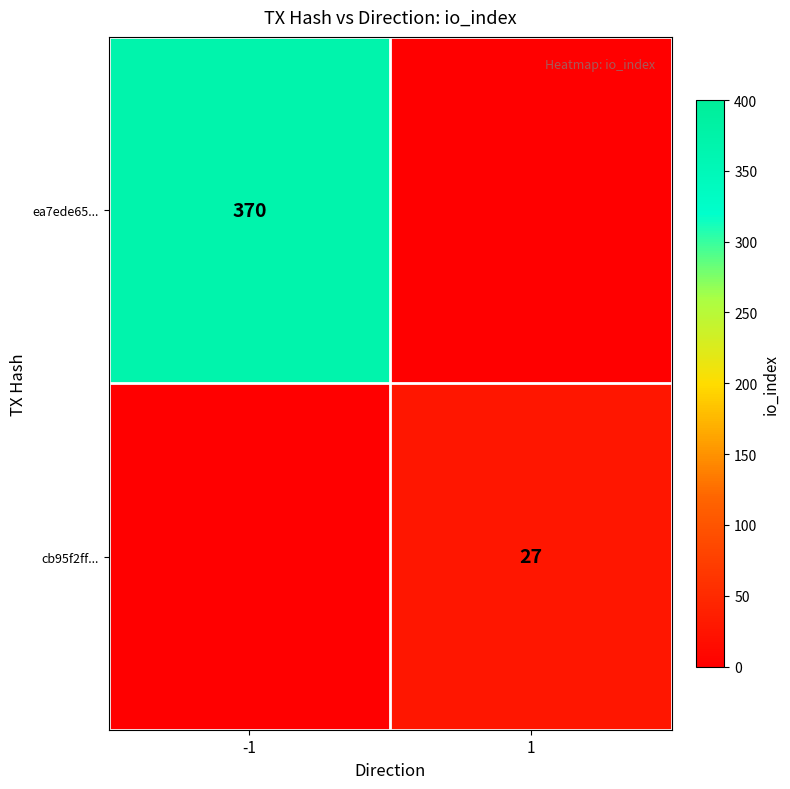

Is it true that ea7ede65... equals 370 at -1?

True